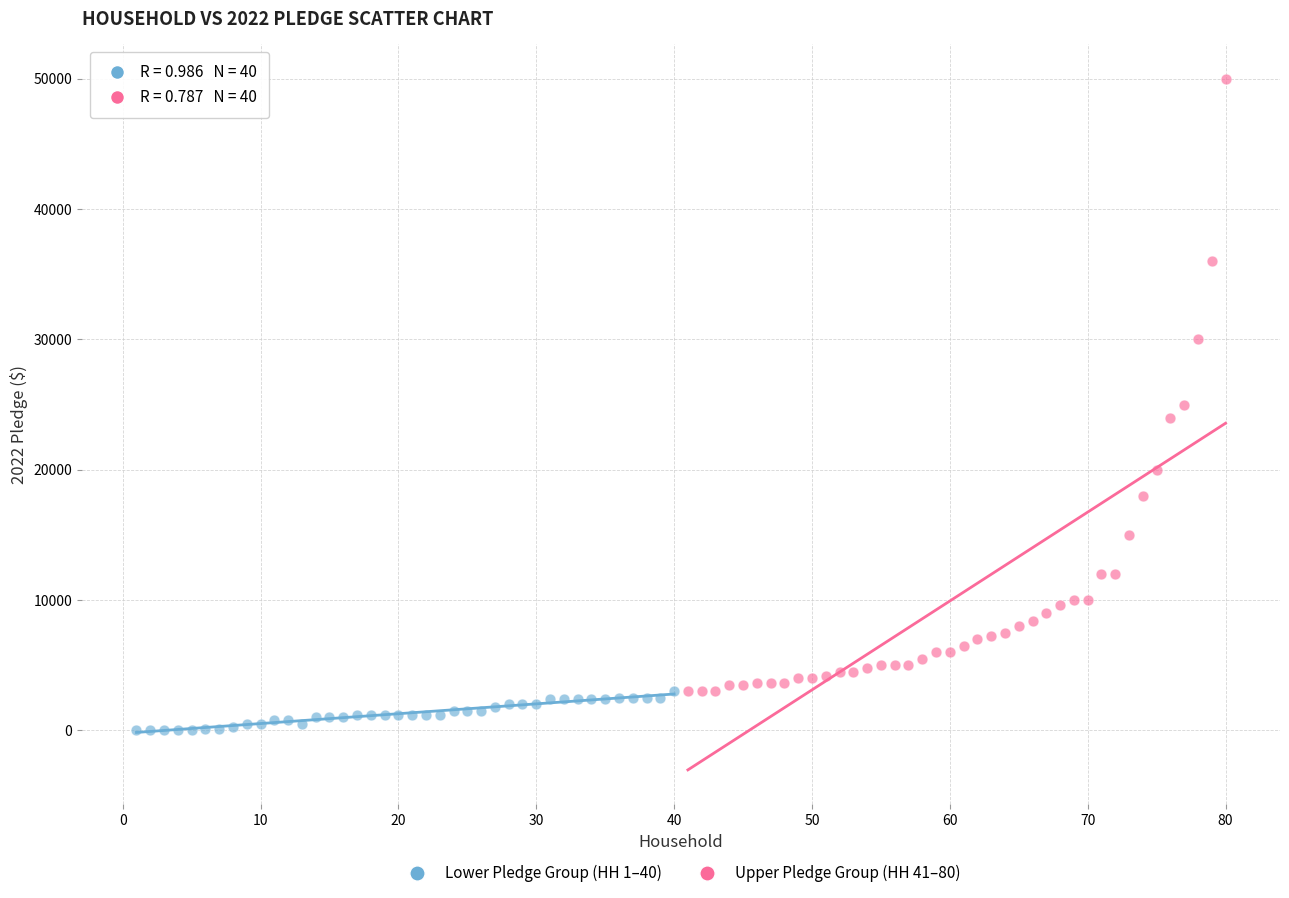

Which series contains the highest Y value?

Upper Pledge Group (HH 41–80)